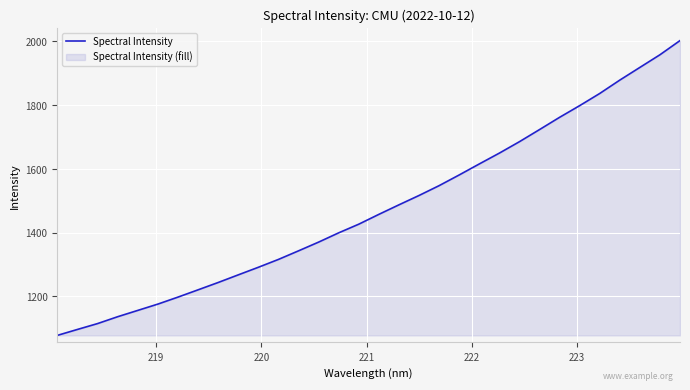

What is the difference between the maximum and minimum values?

925.3